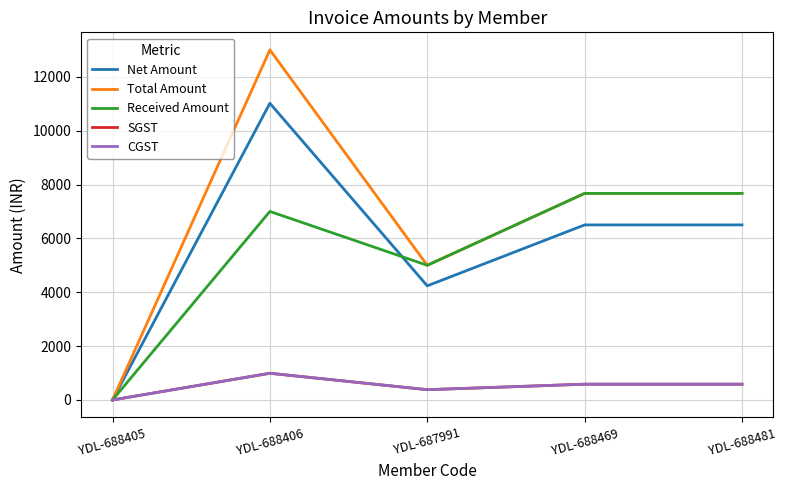

The value of Total Amount at YDL-687991 is 5000.0. True or false?

True